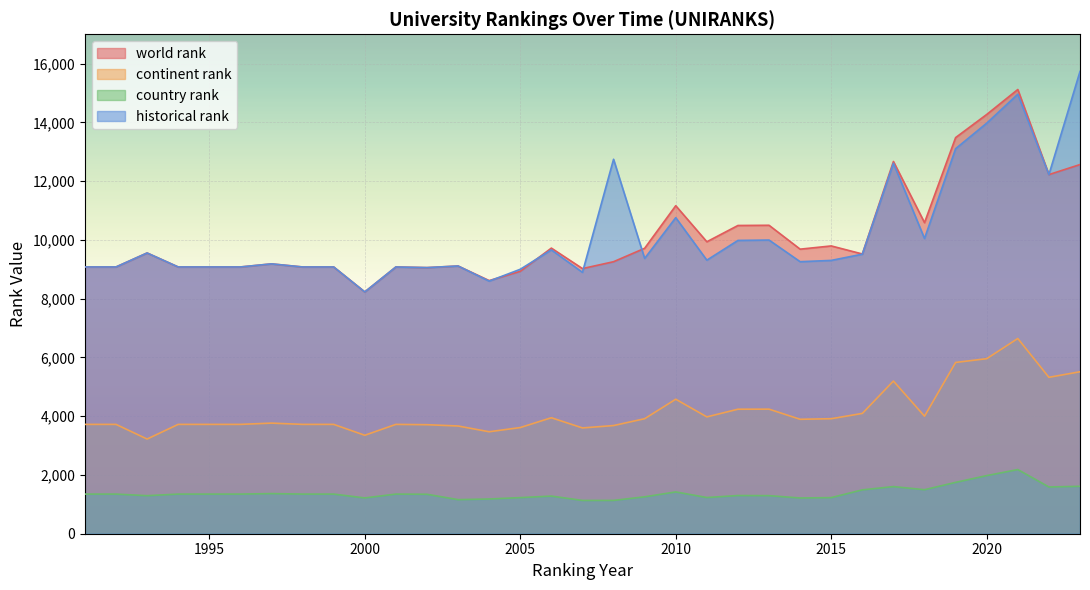

The value of historical rank at 2008 is 12746.0. True or false?

True